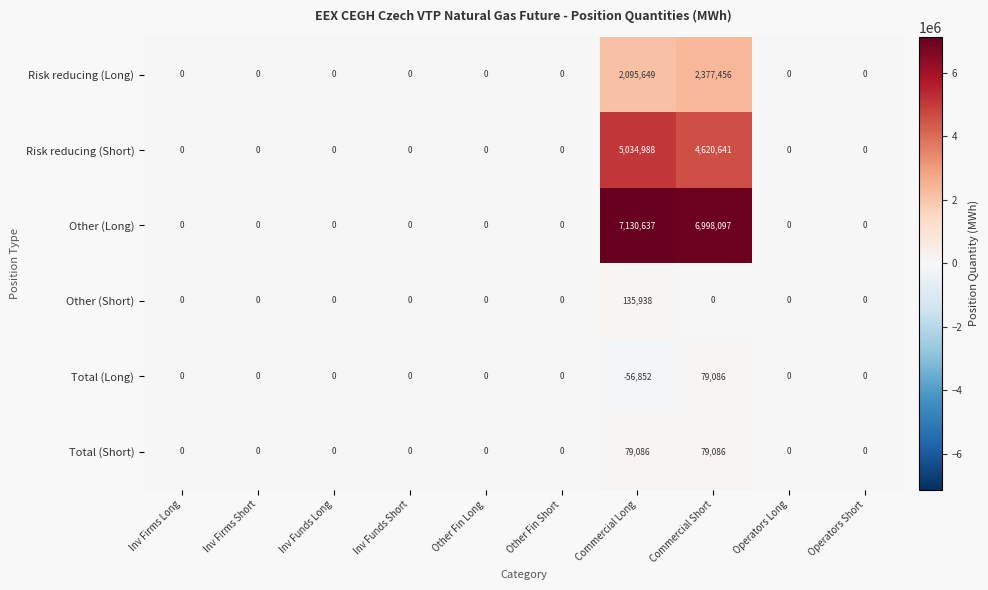

What is the average value of the Other (Long) series?

1412873